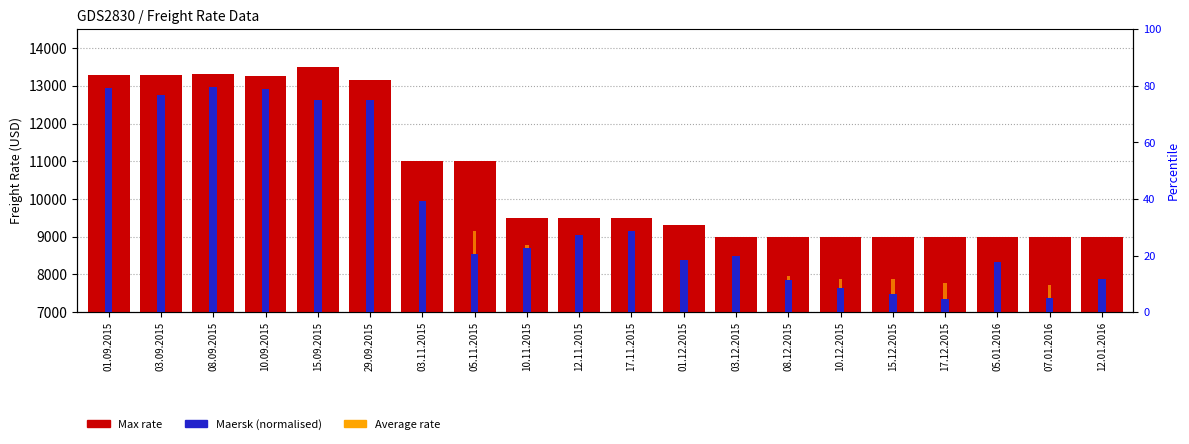

Is the value of Maersk (norm) at 08.12.2015 greater than the value of Average at 01.09.2015?

No